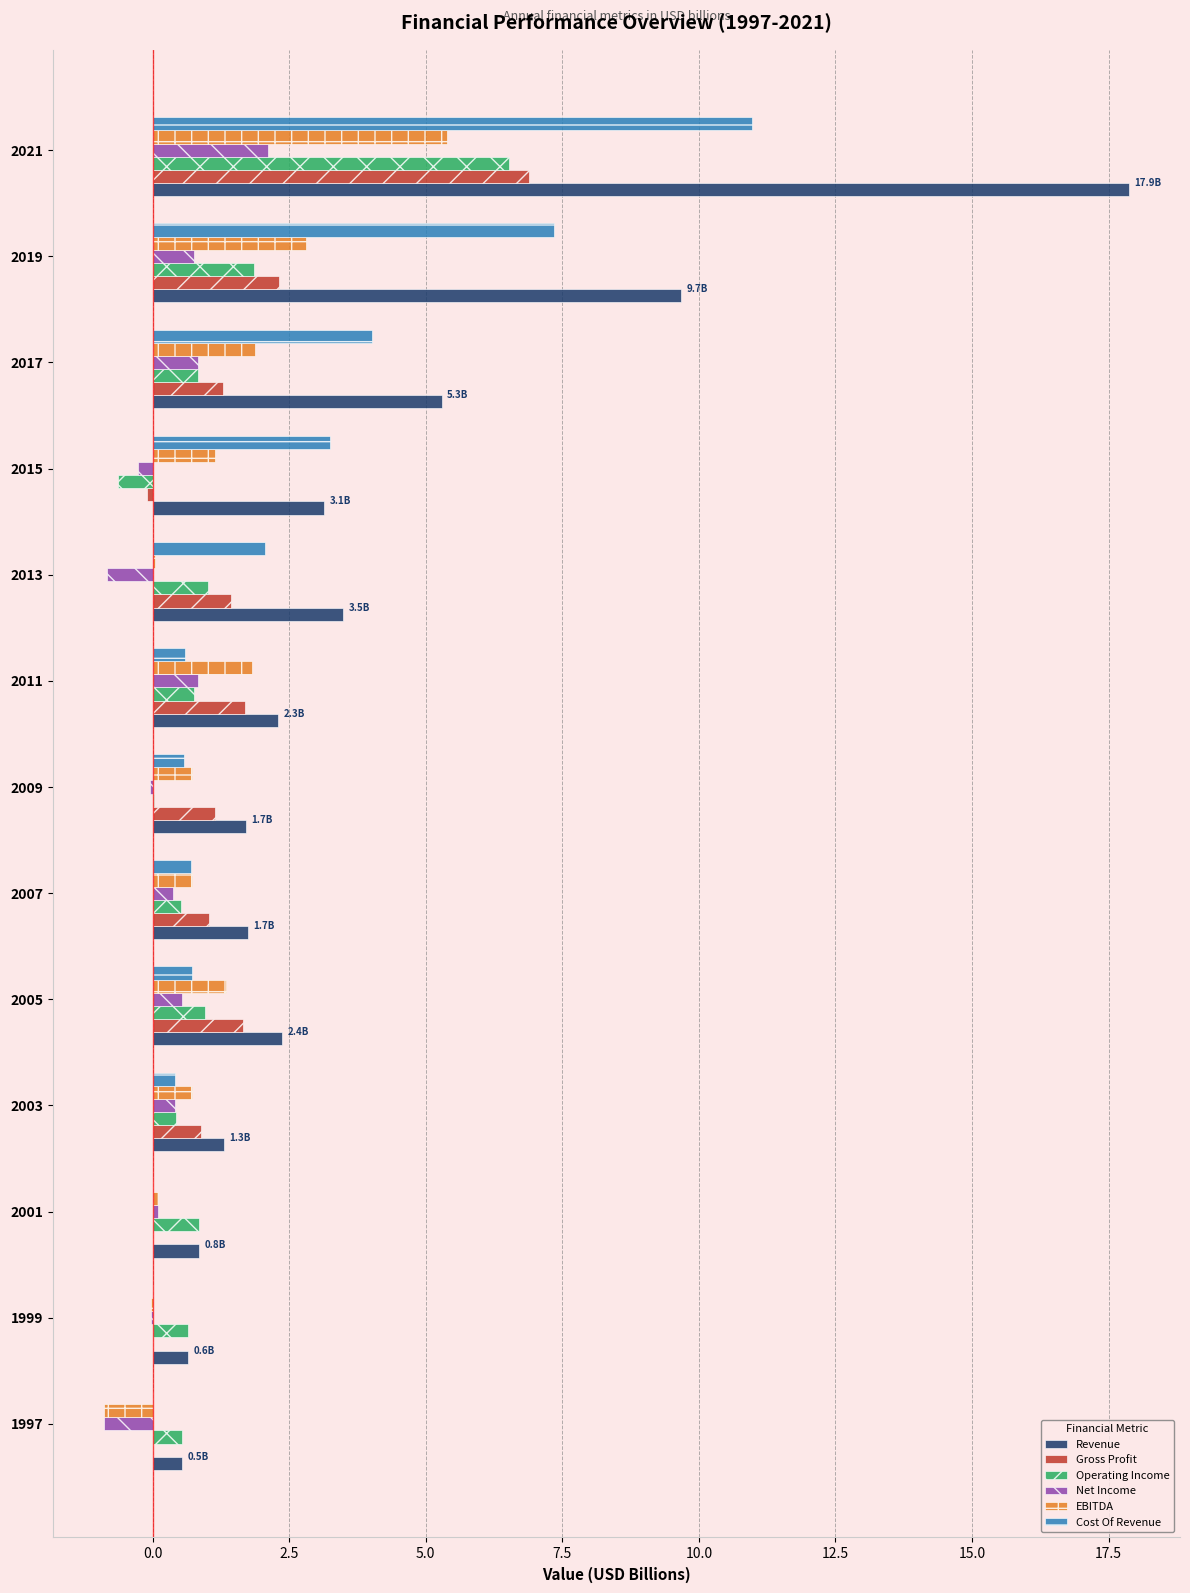

How many distinct data groups are displayed?

6